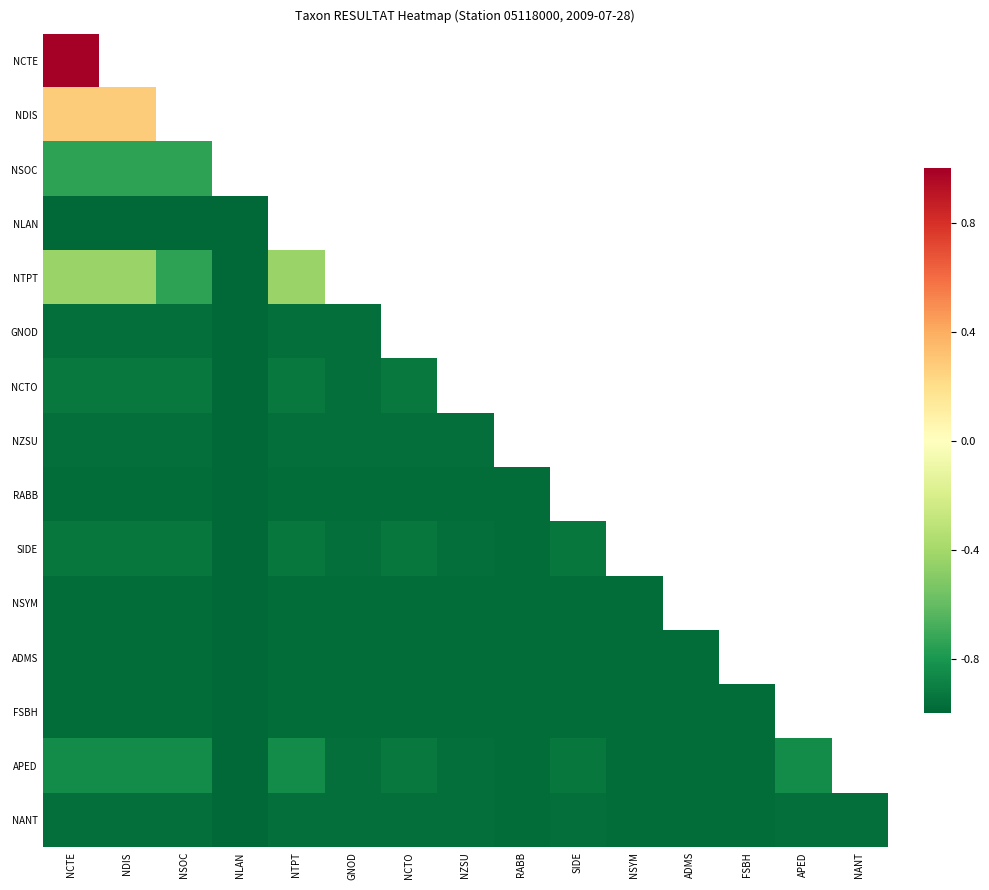

What is the spread (max minus min) of values at NCTE?

2.0